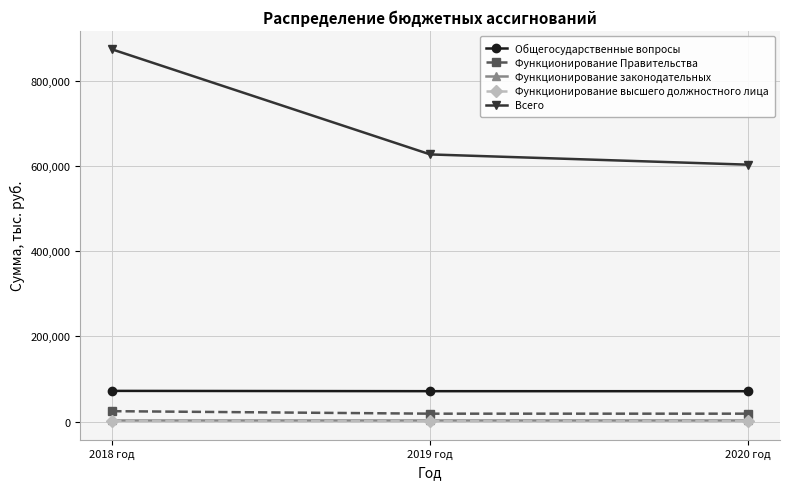

At how many categories does at least one series exceed 69512?

3